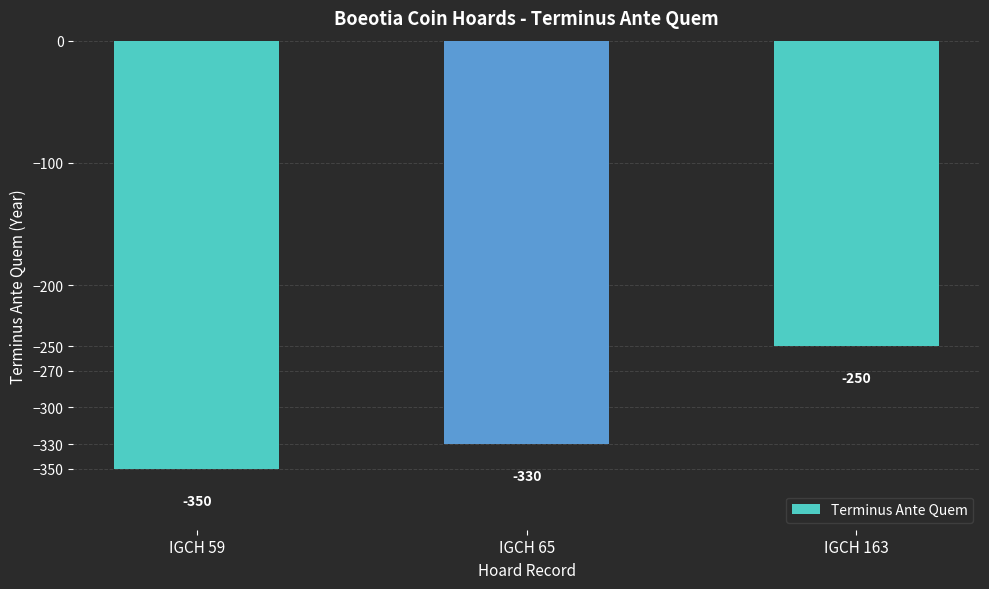

What is the change in value from IGCH 59 to IGCH 65?

+20